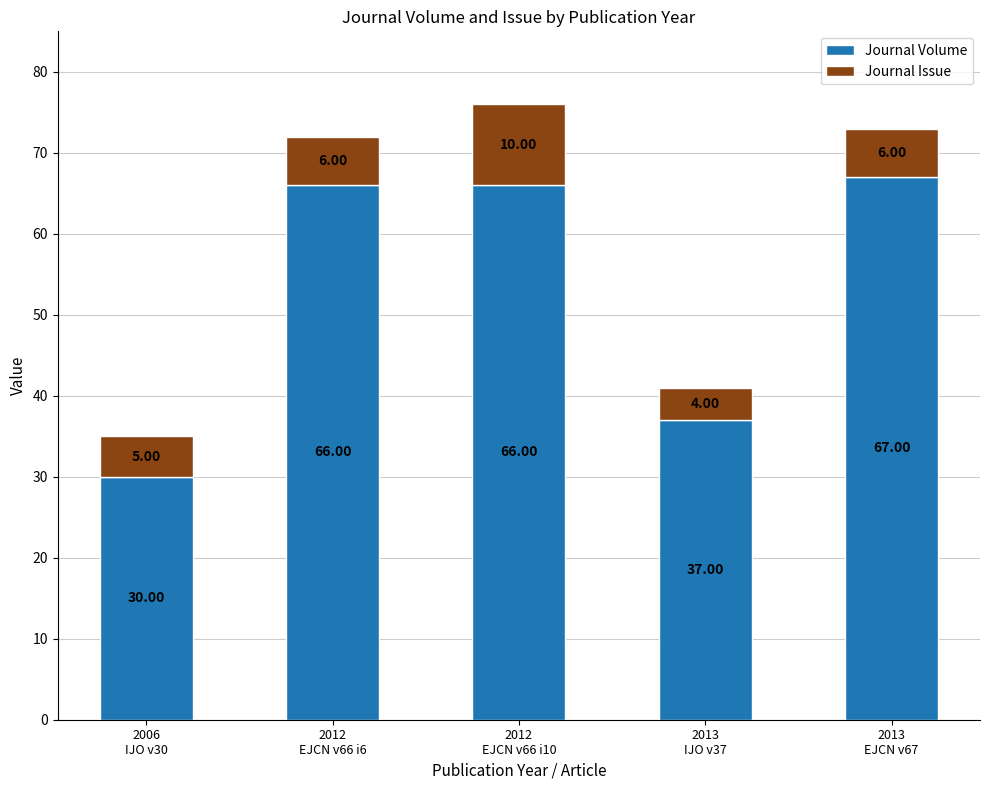

What is the difference between the second highest and second lowest values in the Journal Volume series?

29